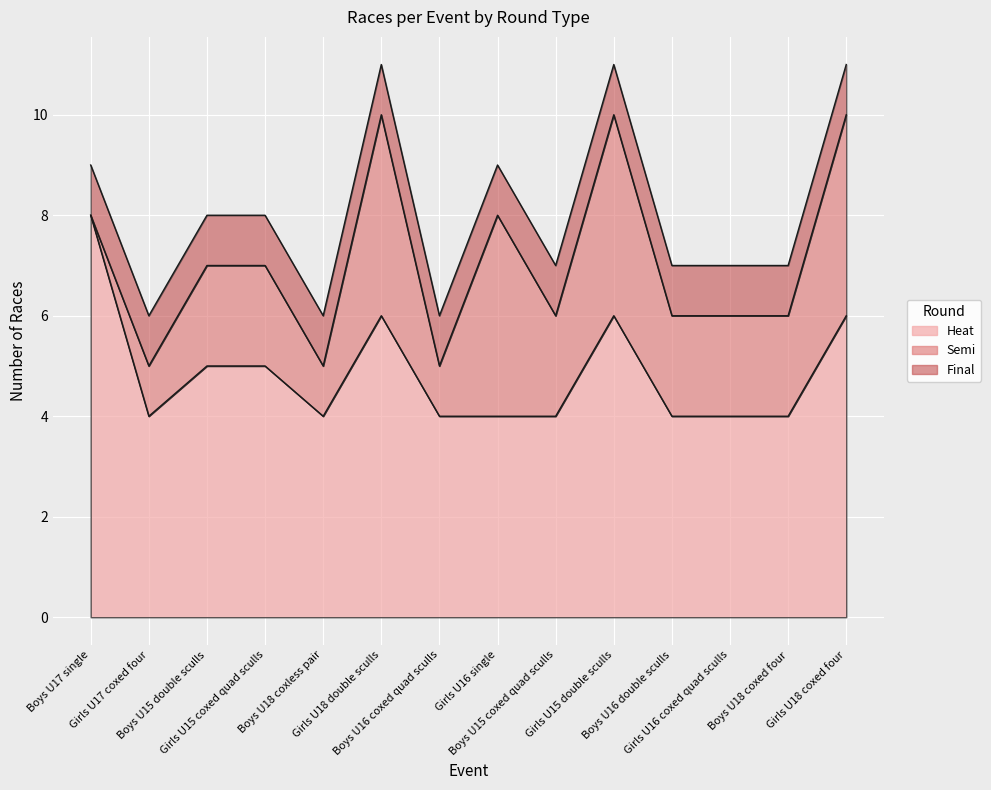

Reading left to right, list all the values displayed in this chart.

Heat: 8	4	5	5	4	6	4	4	4	6	4	4	4	6
Semi: 0	1	2	2	1	4	1	4	2	4	2	2	2	4
Final: 1	1	1	1	1	1	1	1	1	1	1	1	1	1